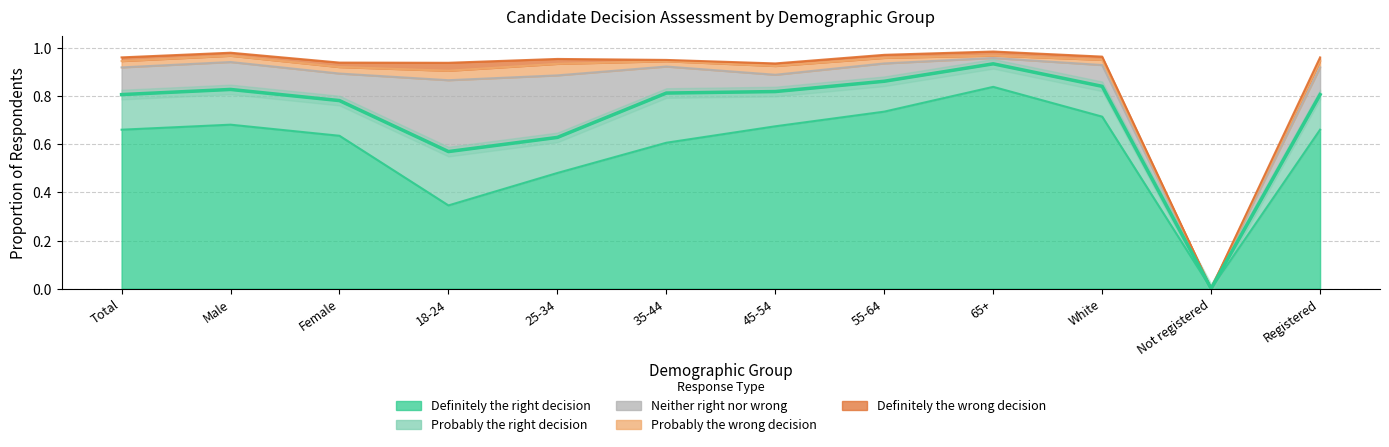

True or false: Definitely the right decision has a value of 0.0 at Not registered.

True